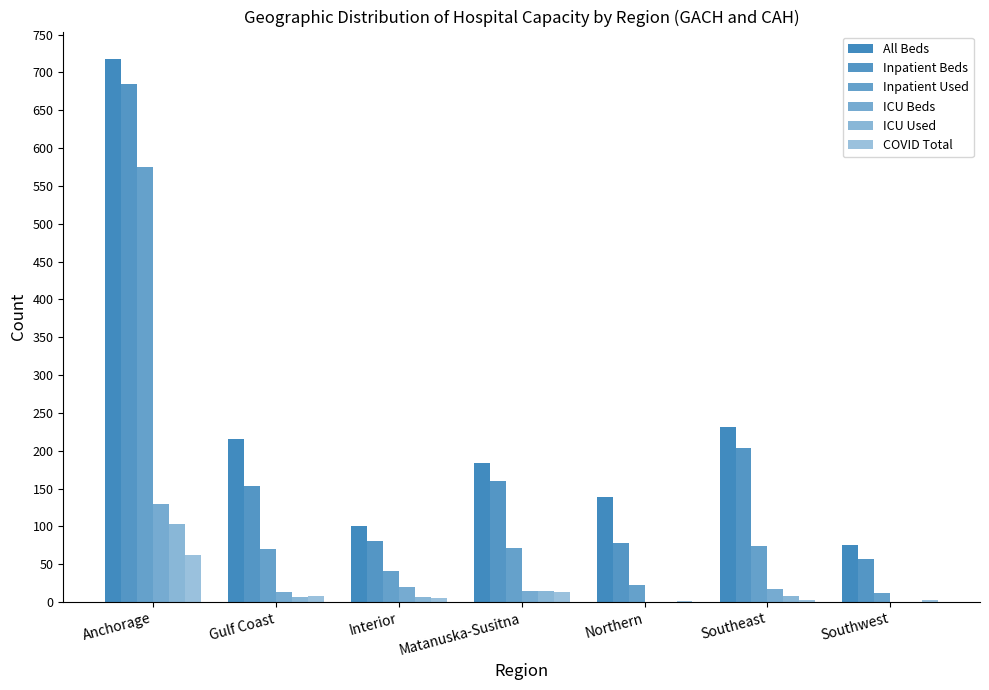

Are the bars horizontal?

No